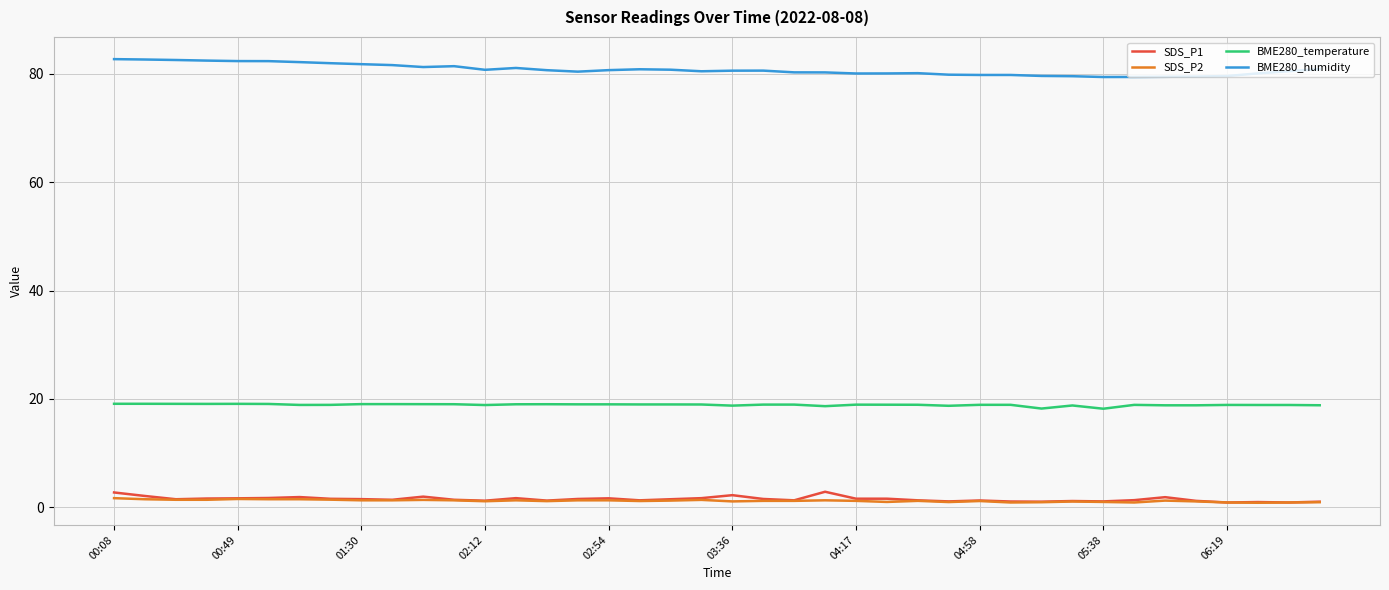

What is the sum of all BME280_temperature values?

756.6